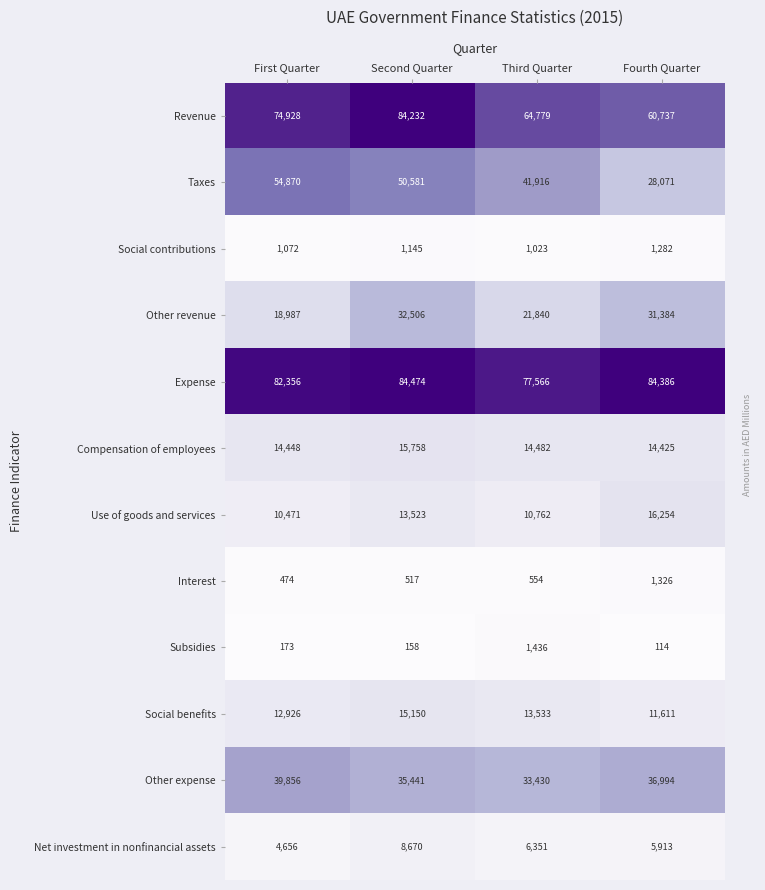

What is the highest value of the Subsidies series?

1436